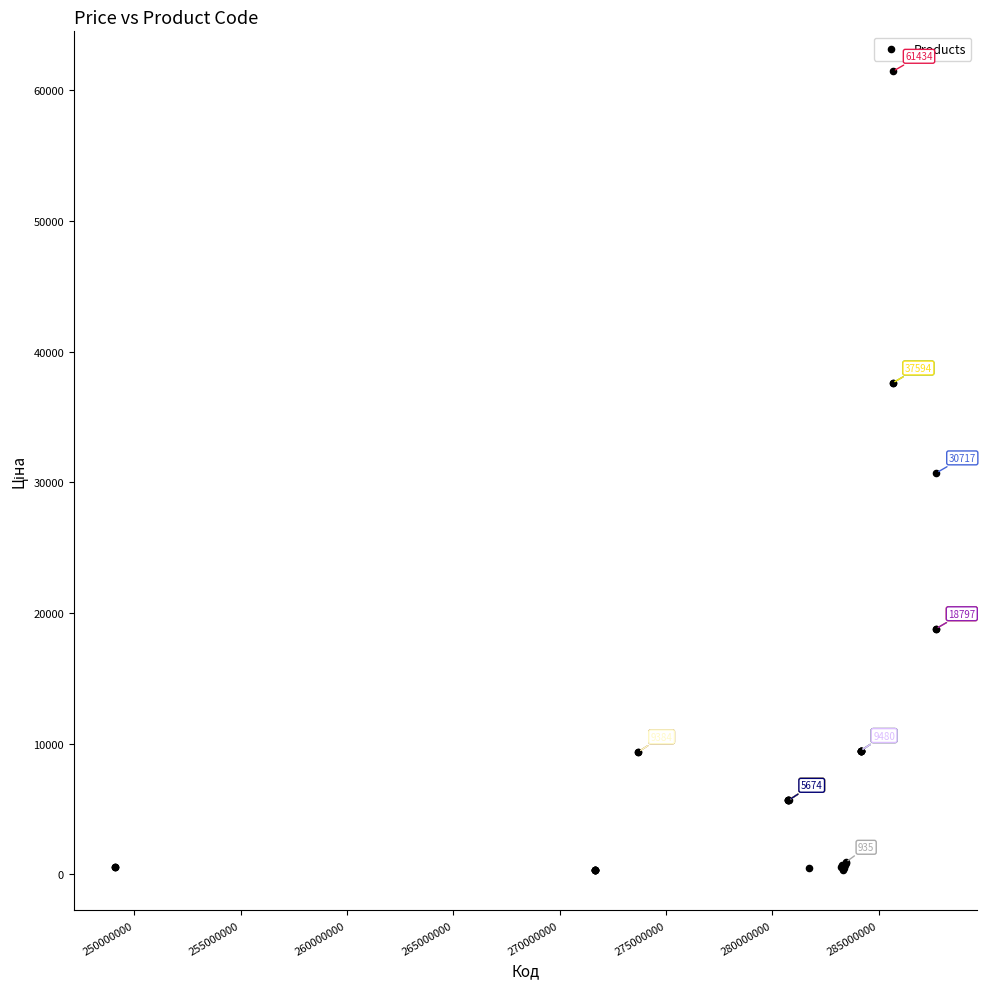

What Y value in the scatter plot is closest to 30872?

30717.1